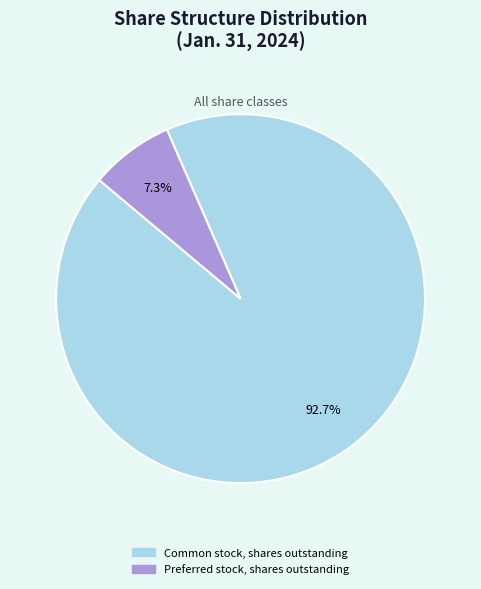

Is there any slice that represents more than half of the pie?

Yes